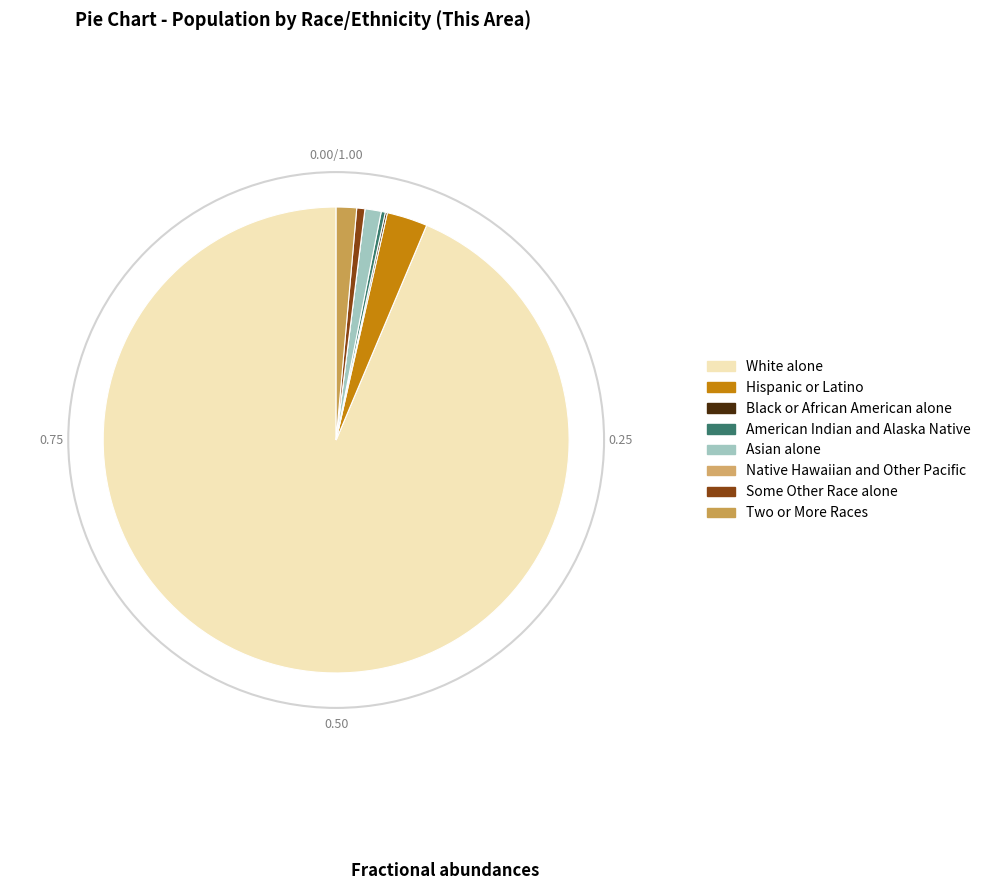

The Native Hawaiian and Other Pacific slice represents 0% of the pie. True or false?

True